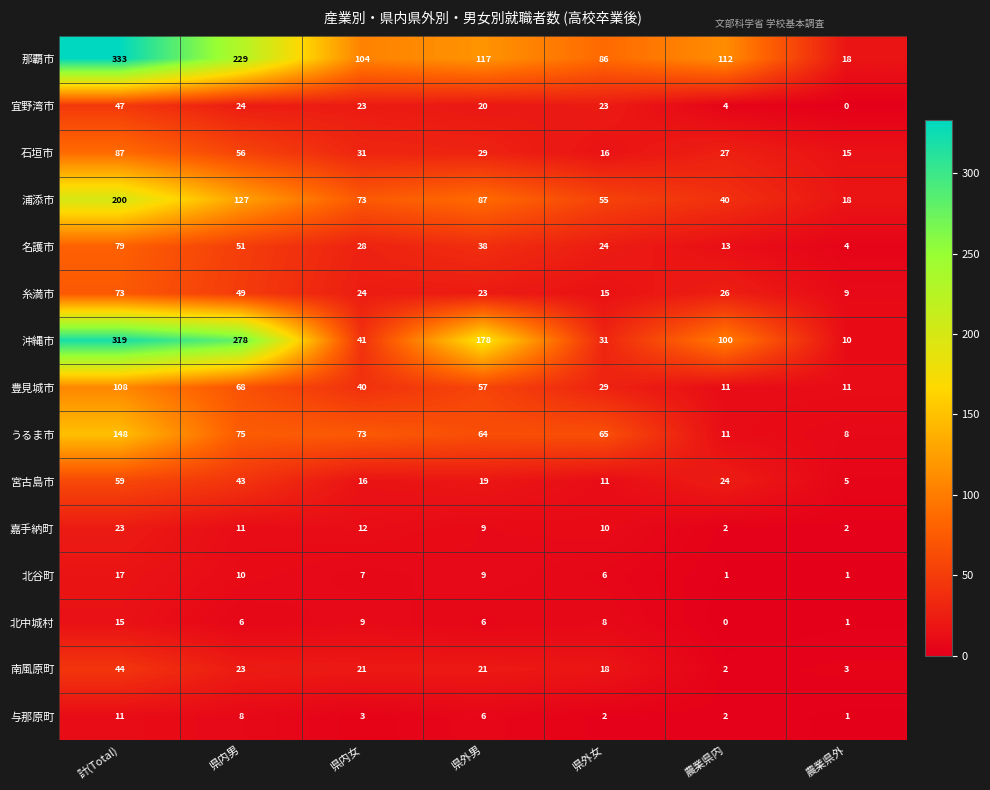

At which category does the chart reach its peak across all series?

計(Total)